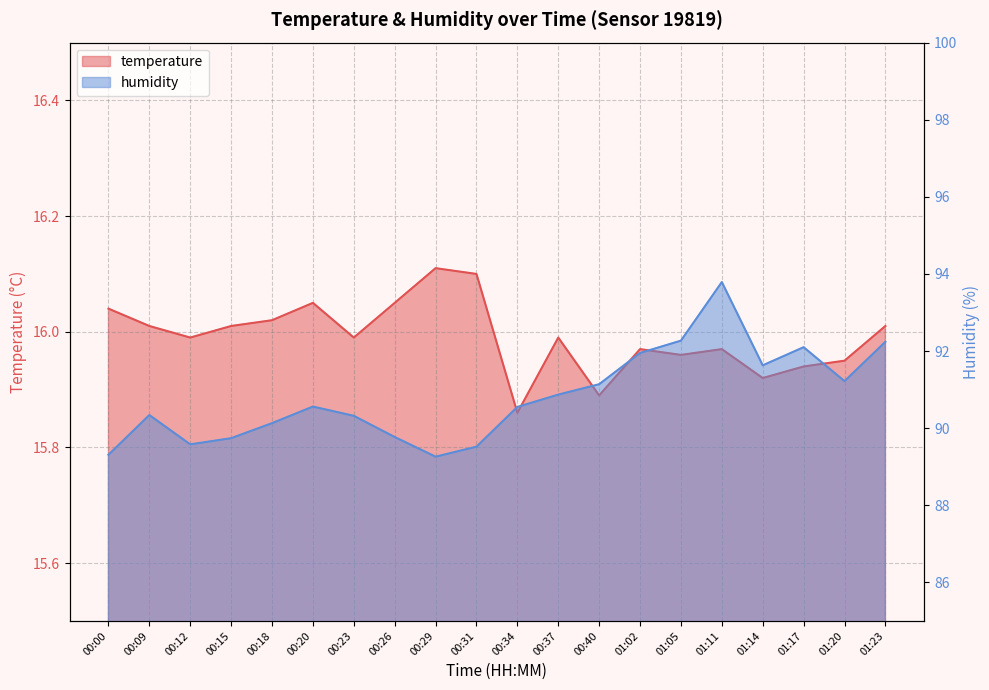

True or false: humidity and temperature cross at least once.

False